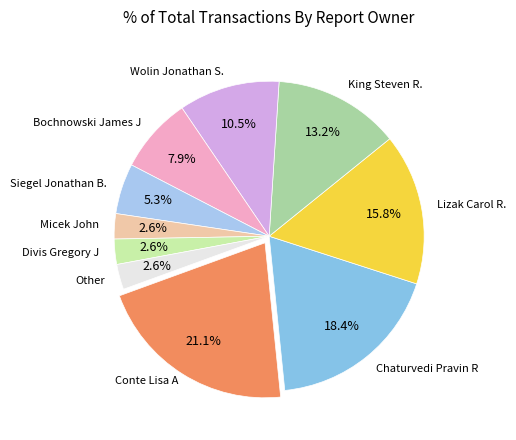

True or false: Siegel Jonathan B. accounts for 5% of the total.

True